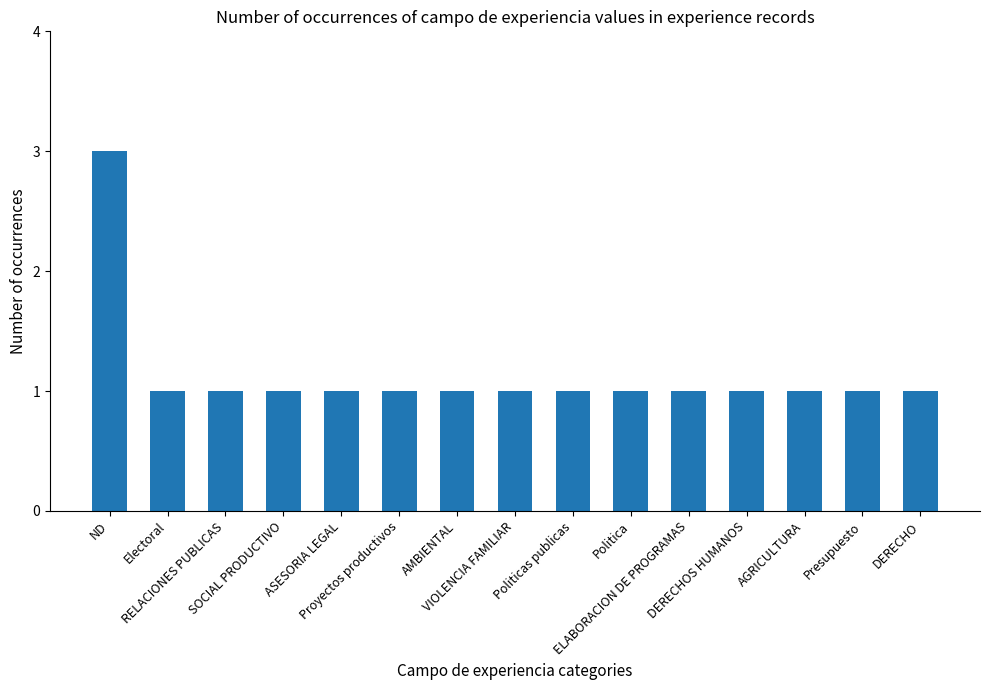

What is the label of the 8th bar from the left?

VIOLENCIA FAMILIAR